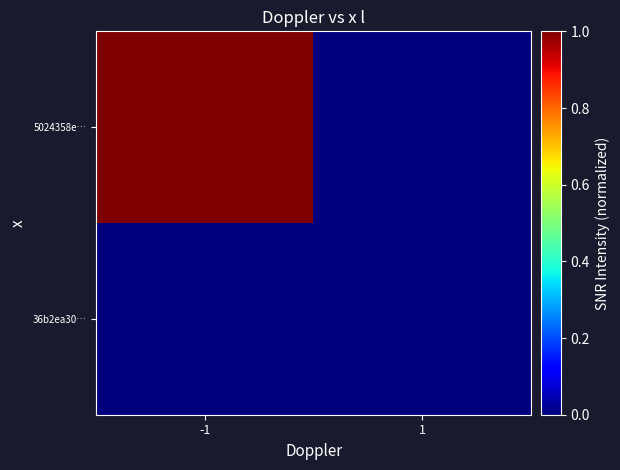

At which category is the sum across all series the highest?

-1